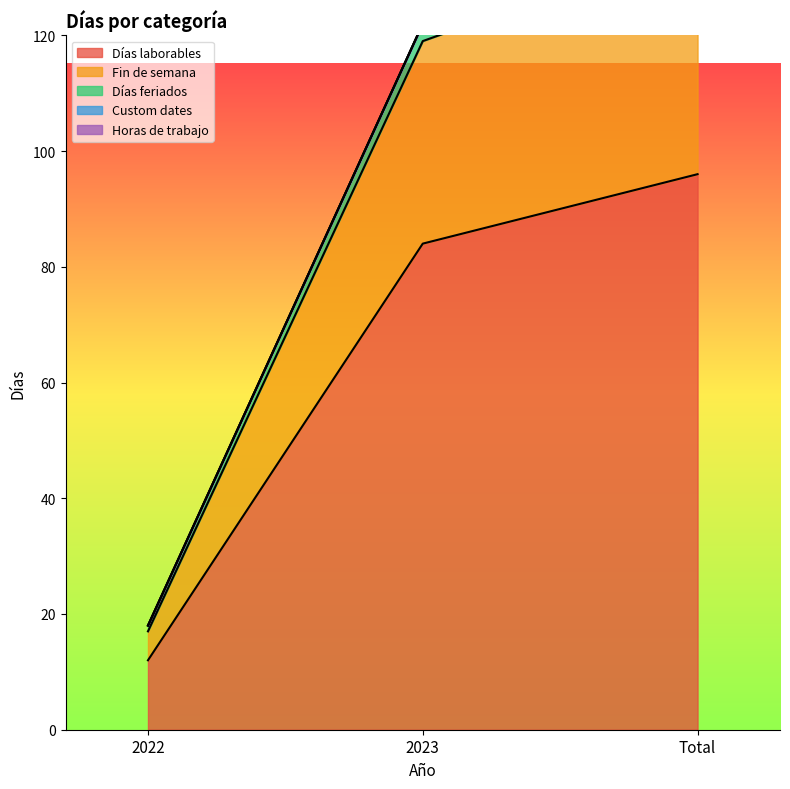

Which has a higher value, Total or 2023?

Total